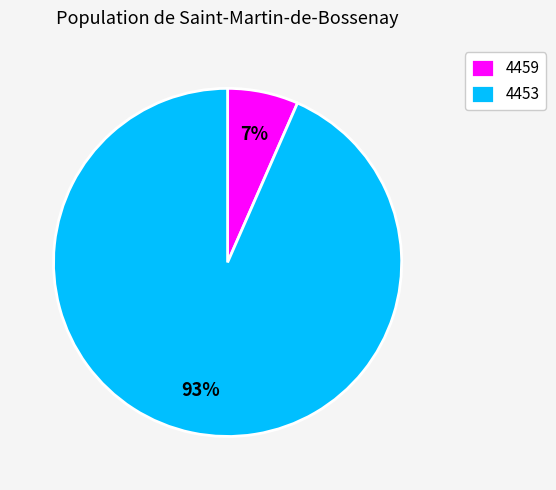

What is the largest slice in the pie chart?

4453